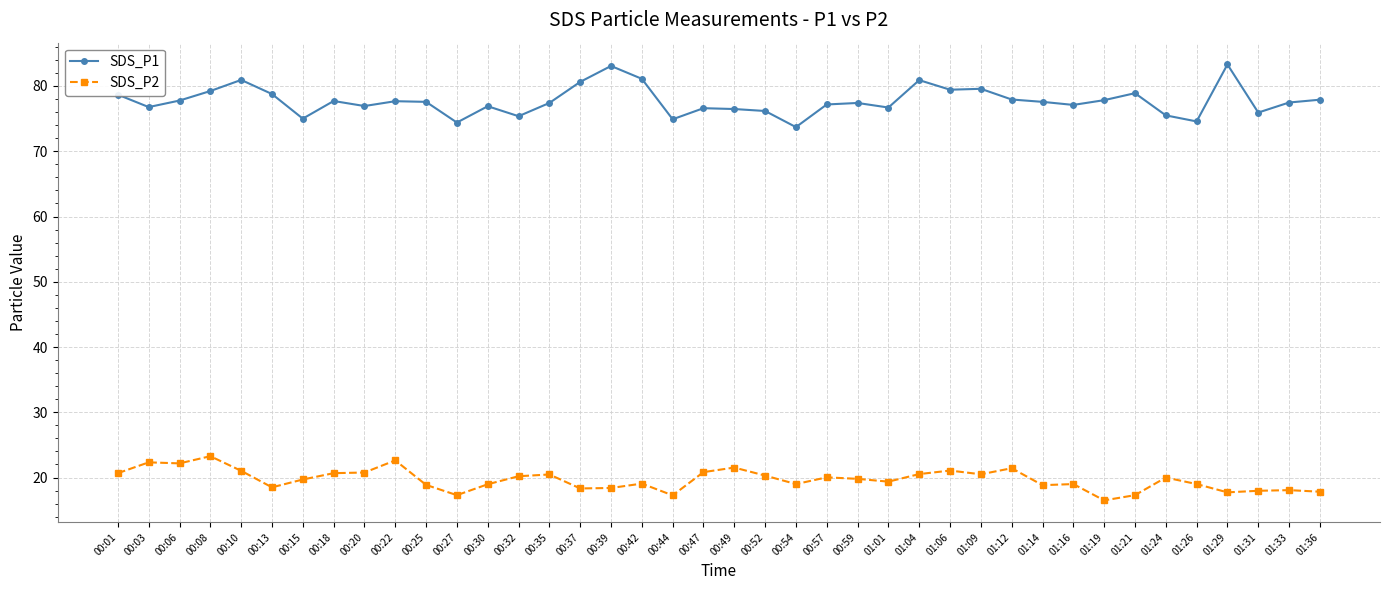

Rank the series by their maximum value, from lowest to highest.

SDS_P2, SDS_P1